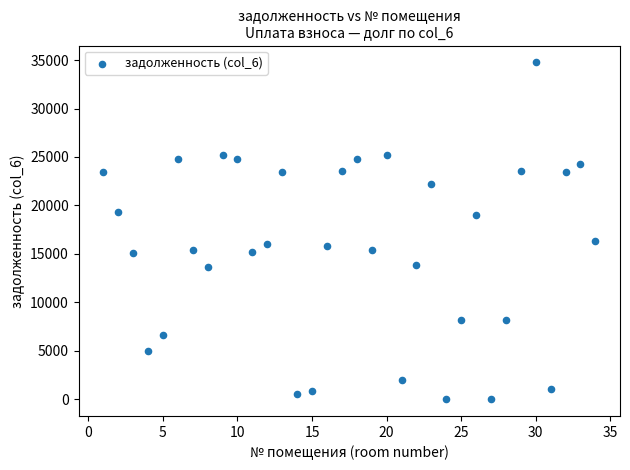

What is the range of Y values (max minus min)?

34764.6